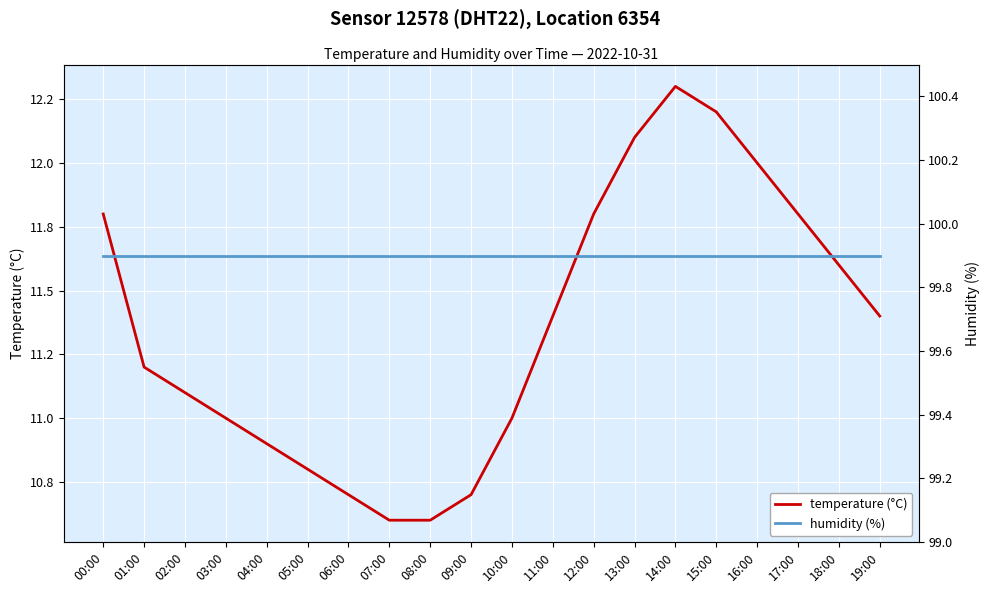

What is the label of the 15th point from the right?

05:00